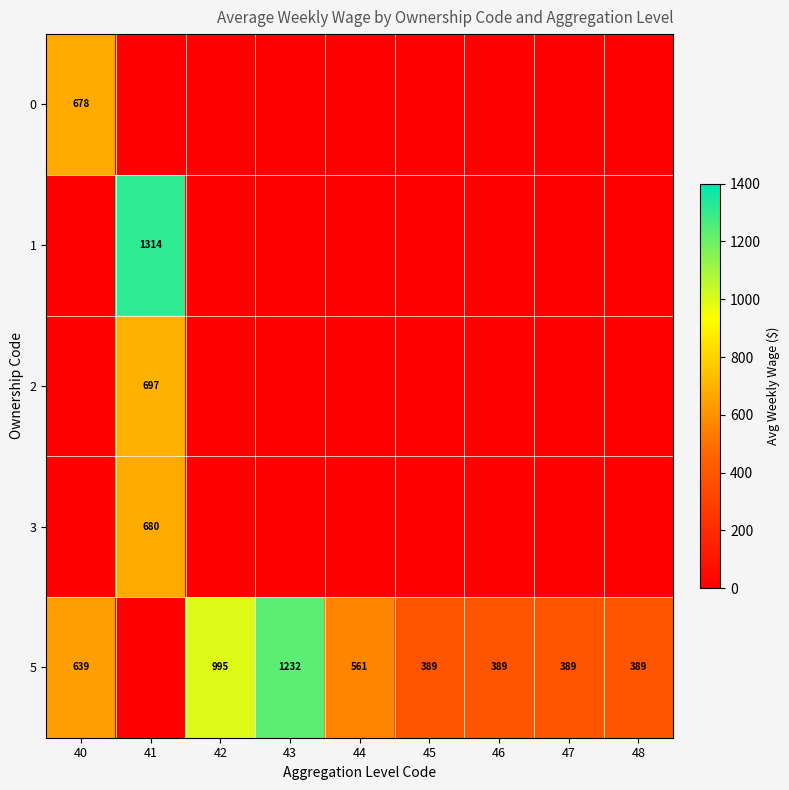

The value of 5 at 40 is 639. True or false?

True